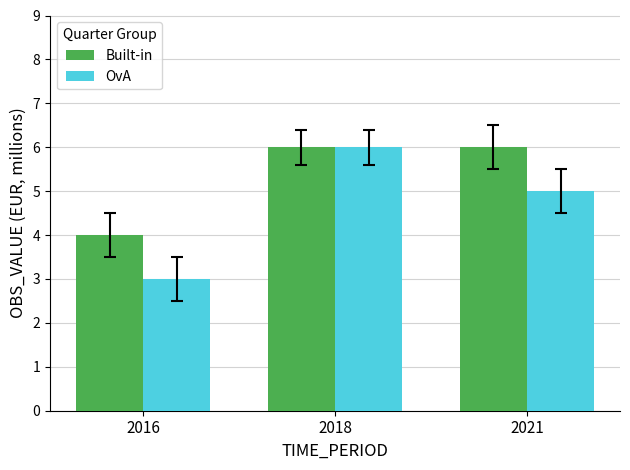

What is the value of the Built-in bar at the 2nd from the left?

6